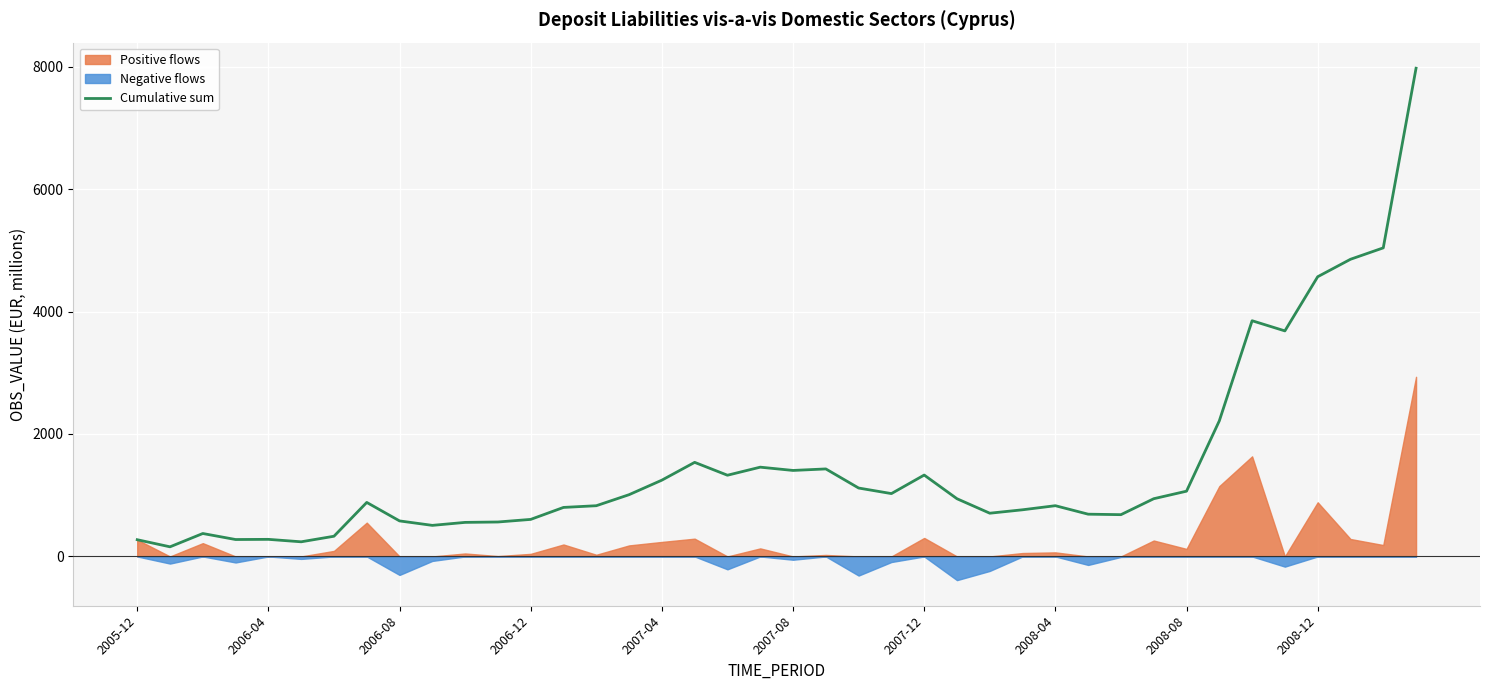

Which category has the highest value across all series?

39